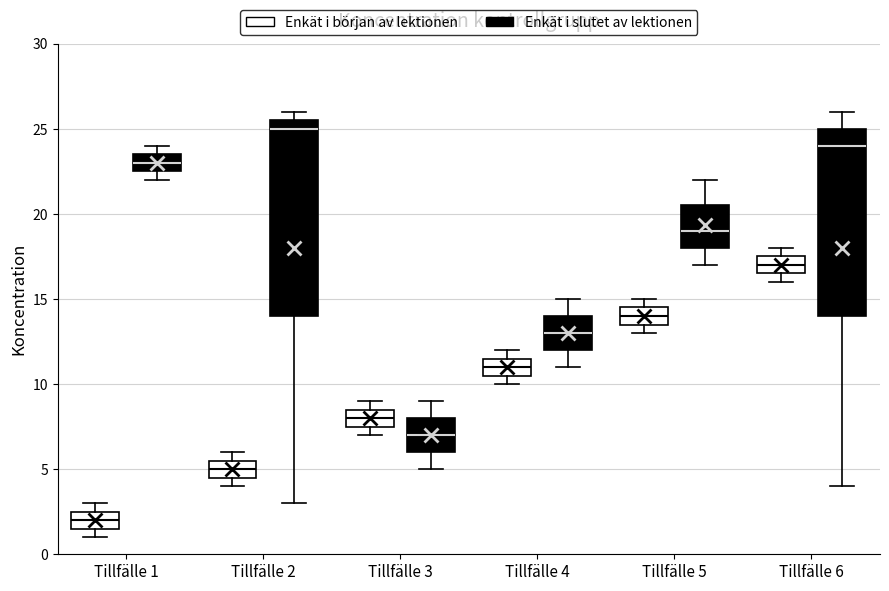

Reading left to right, read every box against the y-axis: the position of its median line, the range the box covers, and the ends of its whiskers. The values are not printed on the chart, so give them approximately, as read against the axis.

Tillfälle 1 (Enkät i början av lektionen): median 2.0, box 1.5 to 2.5, whiskers 1.0 to 3.0
Tillfälle 1 (Enkät i slutet av lektionen): median 23.0, box 22.5 to 23.5, whiskers 22.0 to 24.0
Tillfälle 2 (Enkät i början av lektionen): median 5.0, box 4.5 to 5.5, whiskers 4.0 to 6.0
Tillfälle 2 (Enkät i slutet av lektionen): median 25.0, box 14.0 to 25.5, whiskers 3.0 to 26.0
Tillfälle 3 (Enkät i början av lektionen): median 8.0, box 7.5 to 8.5, whiskers 7.0 to 9.0
Tillfälle 3 (Enkät i slutet av lektionen): median 7.0, box 6.0 to 8.0, whiskers 5.0 to 9.0
Tillfälle 4 (Enkät i början av lektionen): median 11.0, box 10.5 to 11.5, whiskers 10.0 to 12.0
Tillfälle 4 (Enkät i slutet av lektionen): median 13.0, box 12.0 to 14.0, whiskers 11.0 to 15.0
Tillfälle 5 (Enkät i början av lektionen): median 14.0, box 13.5 to 14.5, whiskers 13.0 to 15.0
Tillfälle 5 (Enkät i slutet av lektionen): median 19.0, box 18.0 to 20.5, whiskers 17.0 to 22.0
Tillfälle 6 (Enkät i början av lektionen): median 17.0, box 16.5 to 17.5, whiskers 16.0 to 18.0
Tillfälle 6 (Enkät i slutet av lektionen): median 24.0, box 14.0 to 25.0, whiskers 4.0 to 26.0